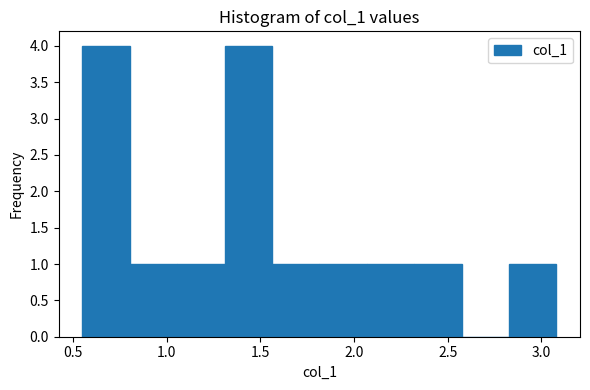

What is the height of the bar covering 2.30 to 2.55 on the x-axis? Neither the bar edges nor the heights are printed on the chart, so give them approximately, as read against the axes.

1